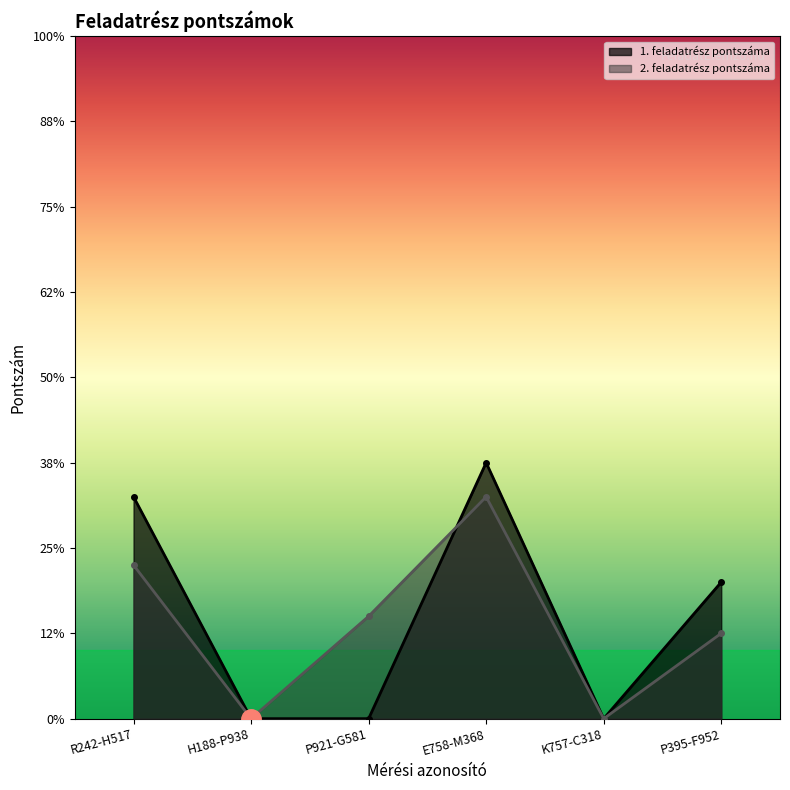

What are all the series names shown in the legend?

1. feladatrész pontszáma, 2. feladatrész pontszáma